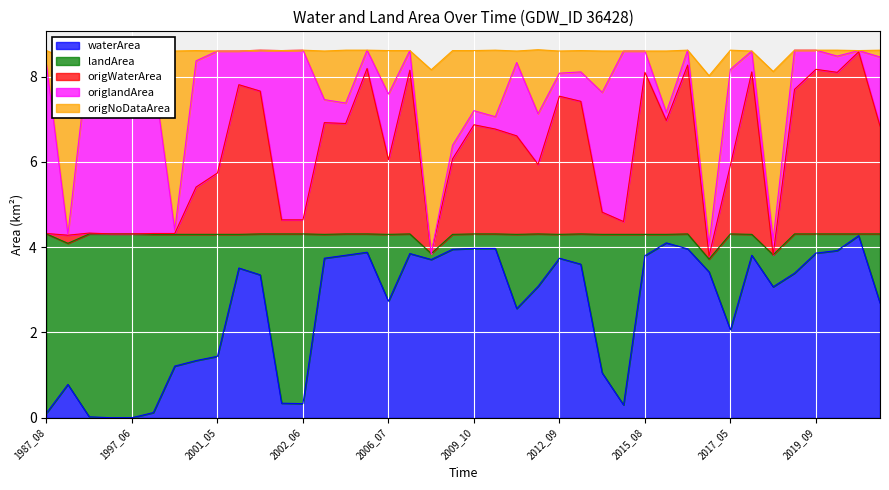

What is the total value across all series at 2012_09?

8.6